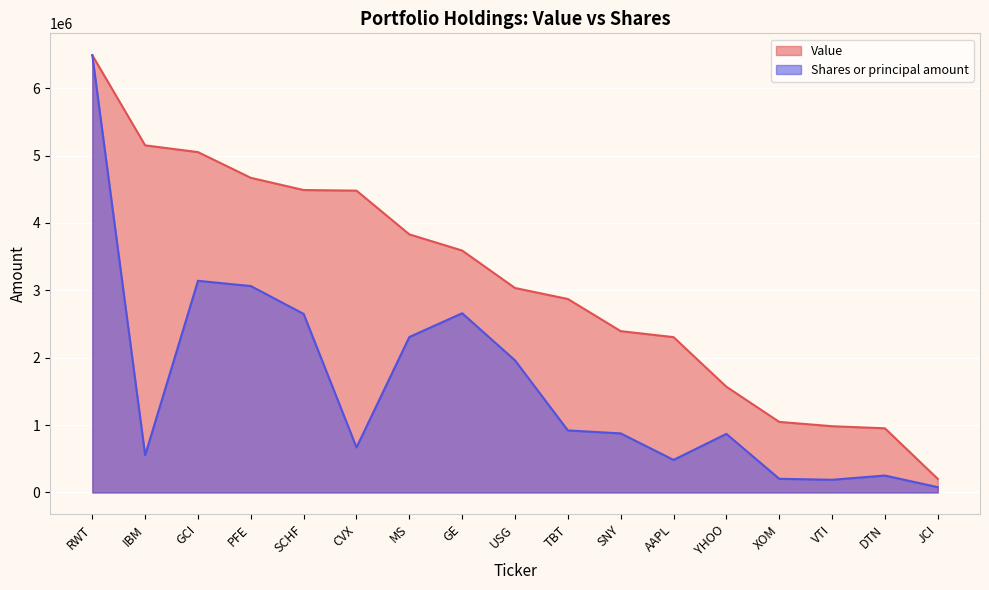

At which label is Value closest to 3345500?

GE